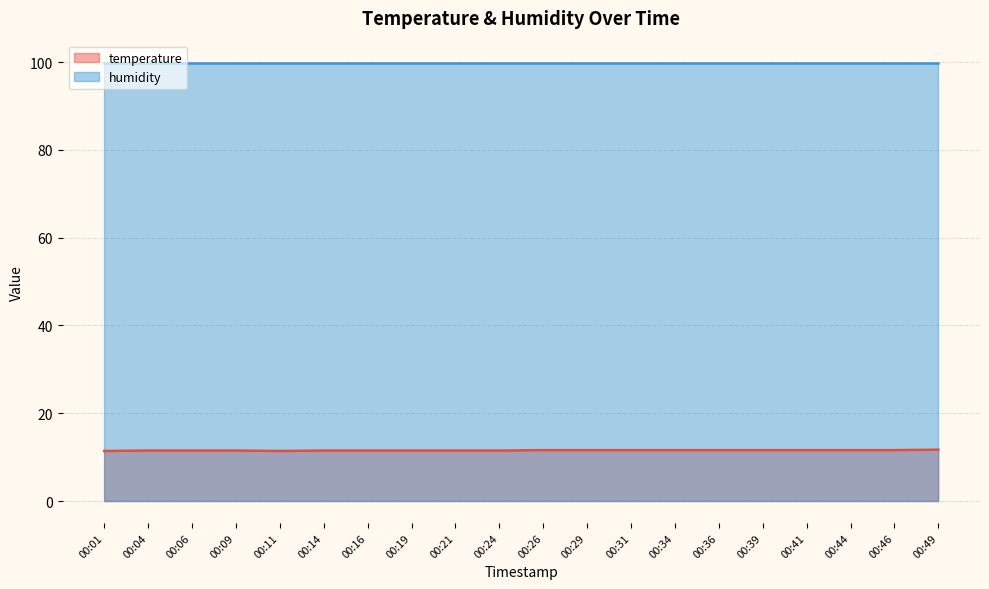

What is the difference between the second highest and minimum values?

0.2